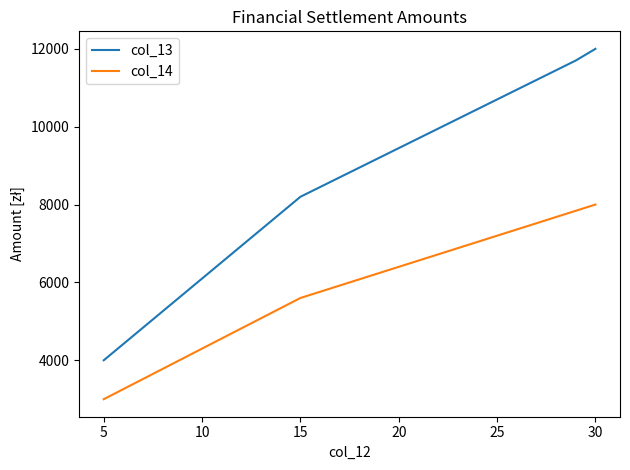

Which series has the largest total across all categories?

col_13